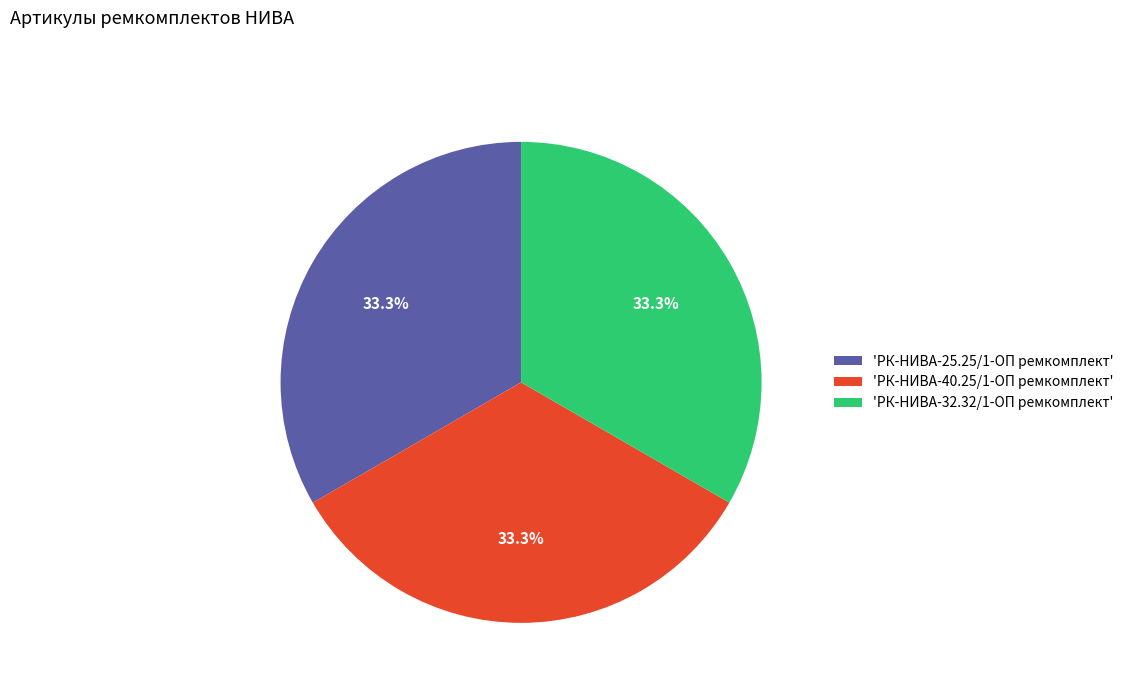

Is 'РК-НИВА-32.32/1-ОП ремкомплект' the majority of the pie?

No